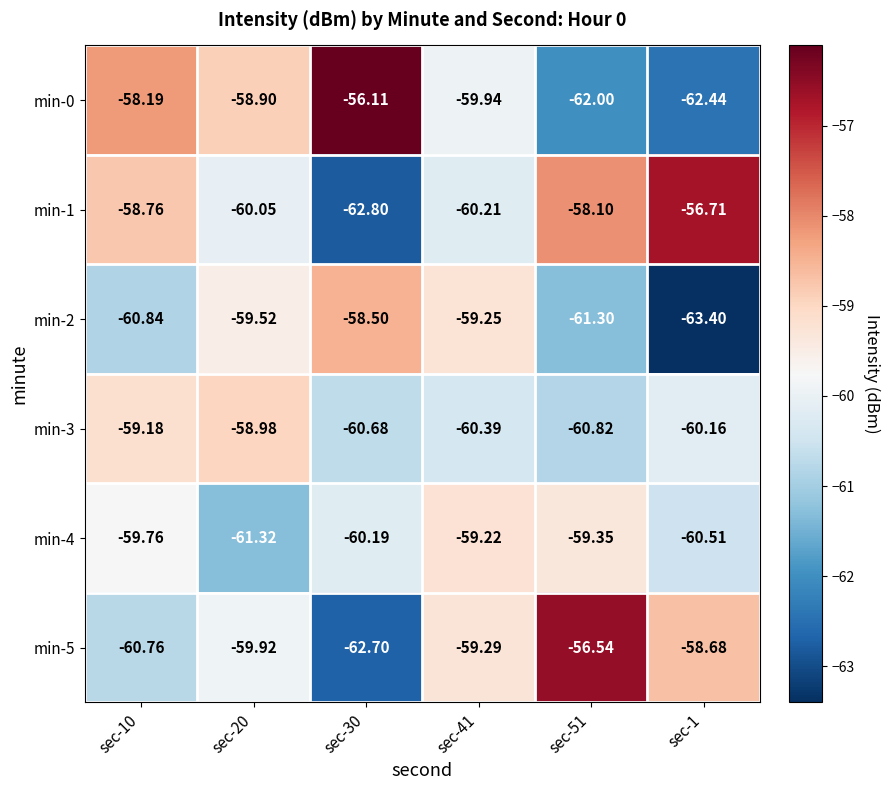

Which series has the largest range (max minus min)?

min-0